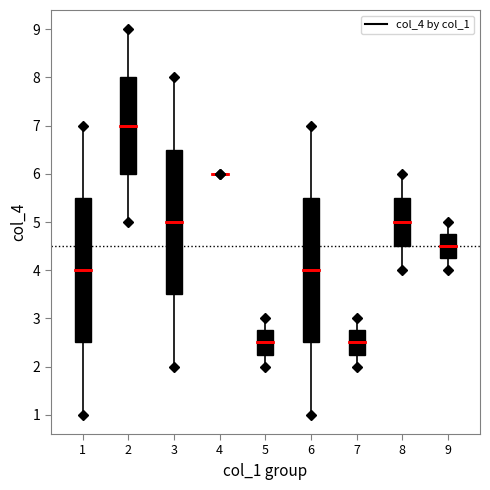

Reading left to right, read every box against the y-axis: the position of its median line, the range the box covers, and the ends of its whiskers. The values are not printed on the chart, so give them approximately, as read against the axis.

1: median 4.0, box 2.5 to 5.5, whiskers 1.0 to 7.0
2: median 7.0, box 6.0 to 8.0, whiskers 5.0 to 9.0
3: median 5.0, box 3.5 to 6.5, whiskers 2.0 to 8.0
4: box collapsed to a line at 6.0, whiskers 6.0 to 6.0
5: median 2.5, box 2.3 to 2.8, whiskers 2.0 to 3.0
6: median 4.0, box 2.5 to 5.5, whiskers 1.0 to 7.0
7: median 2.5, box 2.3 to 2.8, whiskers 2.0 to 3.0
8: median 5.0, box 4.5 to 5.5, whiskers 4.0 to 6.0
9: median 4.5, box 4.3 to 4.8, whiskers 4.0 to 5.0